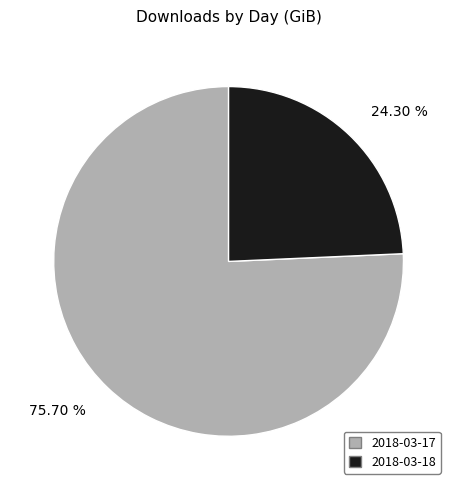

True or false: 2018-03-17 accounts for 87% of the total.

False